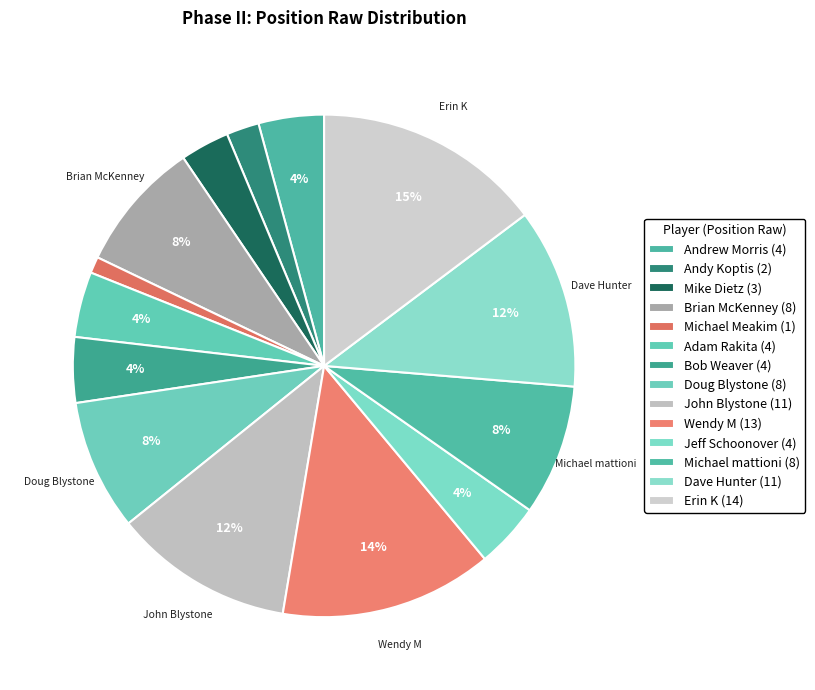

To the nearest percent, what is the combined percentage of Michael mattioni and Andy Koptis?

11%